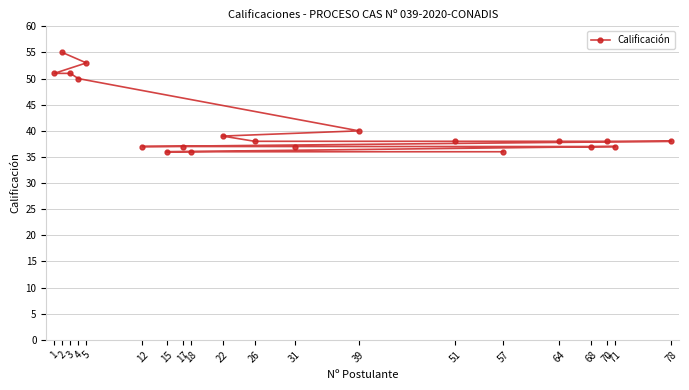

Reading right to left, what are all the values shown in this chart?

78=38	71=37	70=38	68=37	64=38	57=36	51=38	39=40	31=37	26=38	22=39	18=36	17=37	15=36	12=37	5=53	4=50	3=51	2=55	1=51